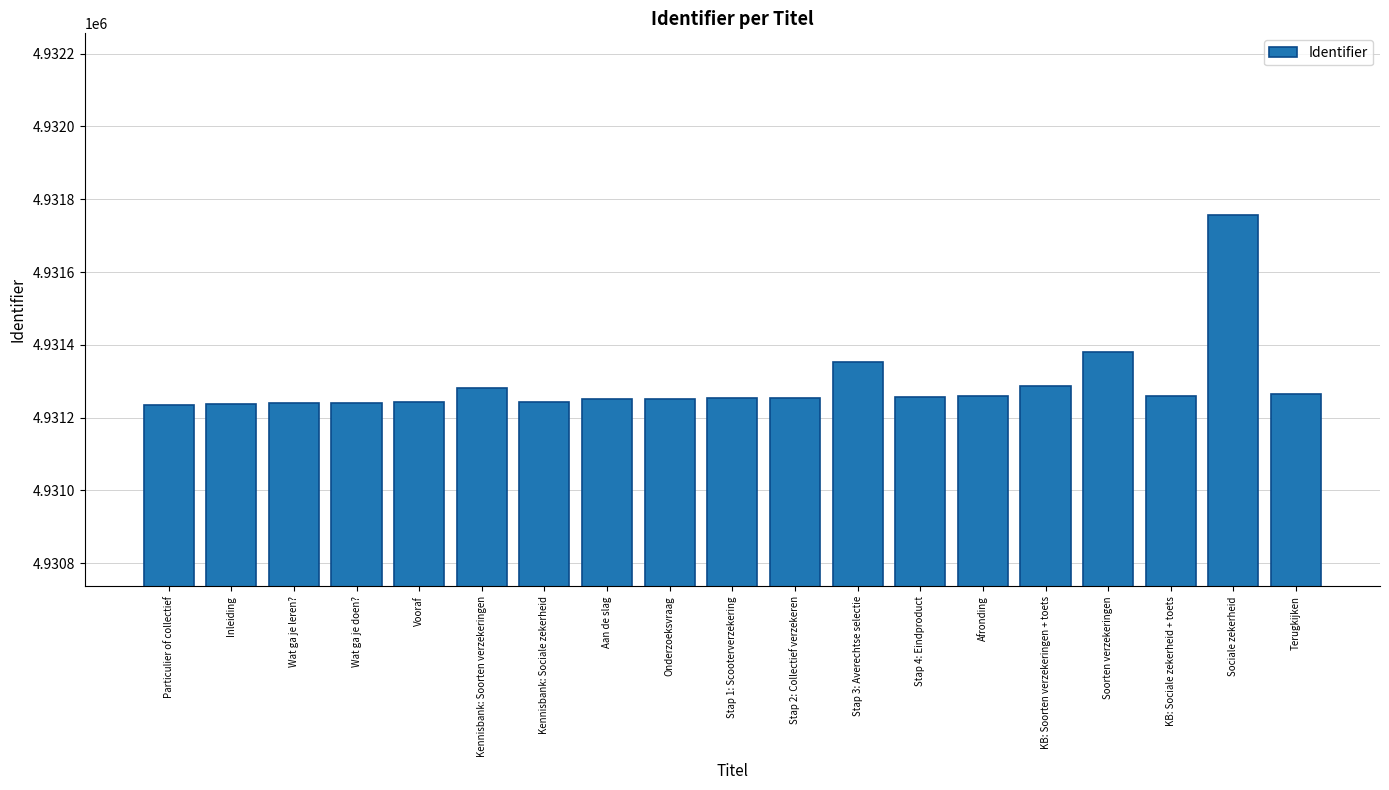

What is the change in value from Vooraf to Stap 3: Averechtse selectie?

+109